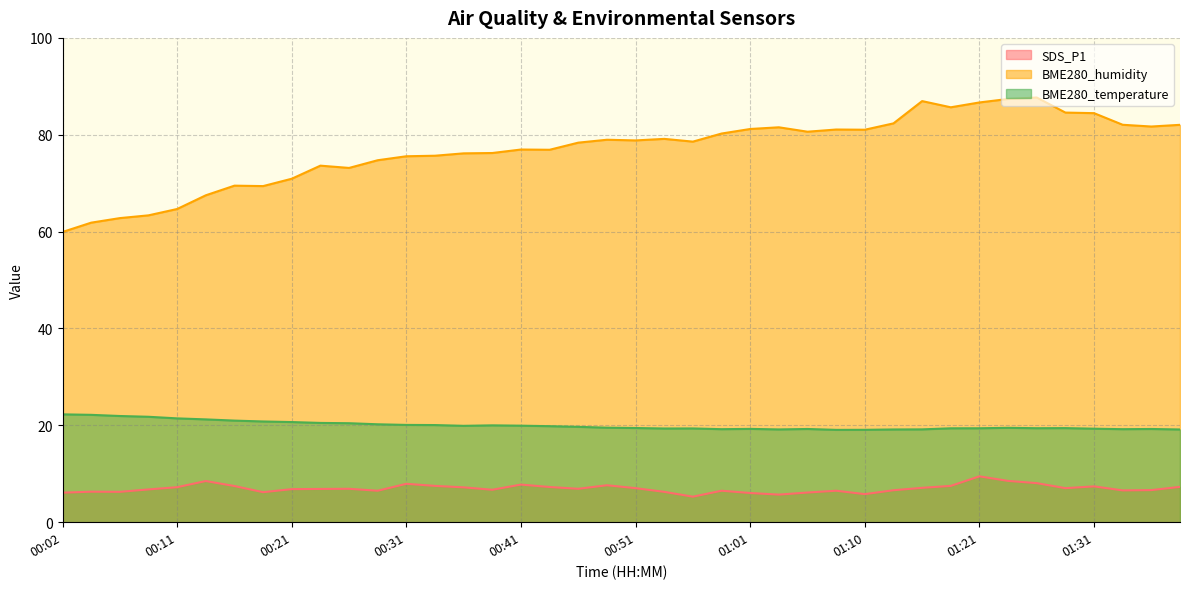

At 00:16, list the series in order from largest to smallest.

BME280_humidity, BME280_temperature, SDS_P1